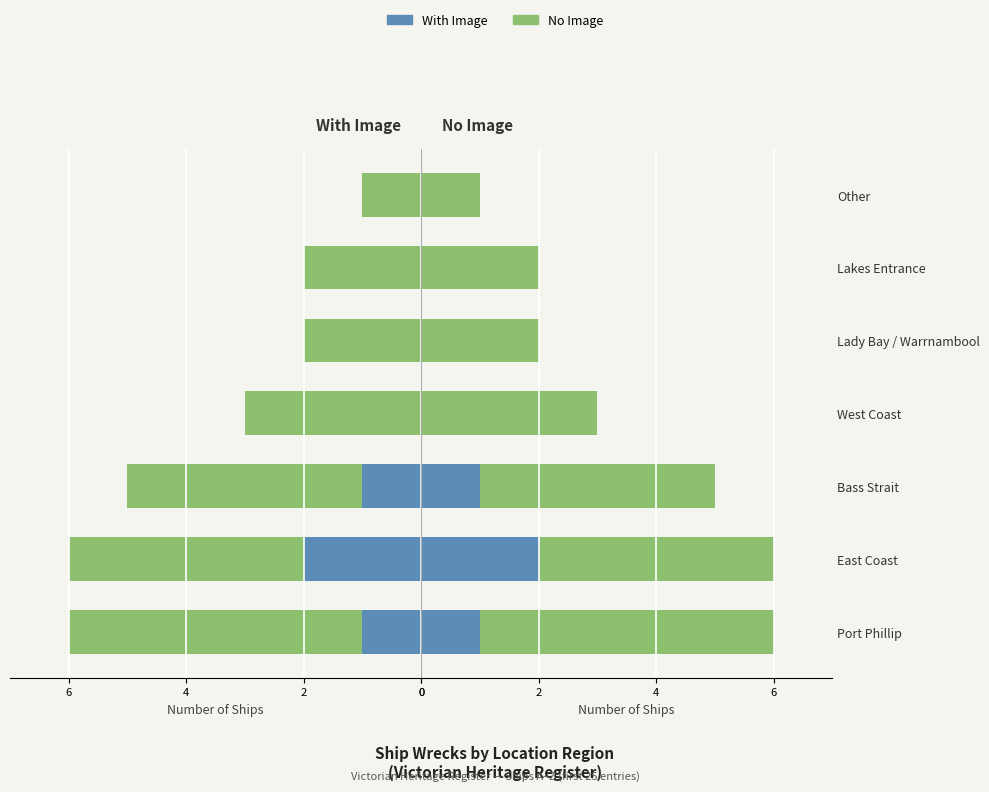

Does the chart contain any negative values?

No